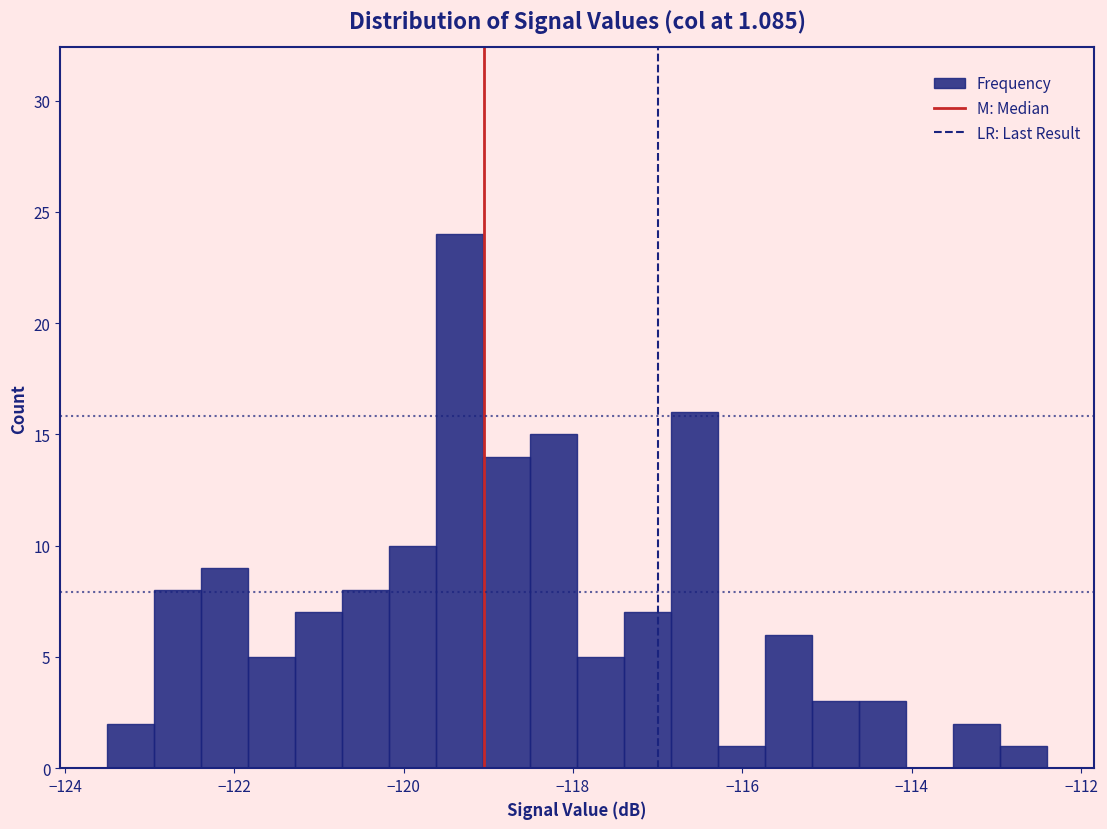

Around what value on the x-axis is the tallest bar? Give the approximate position of its centre, as read against the axis.

-119.4